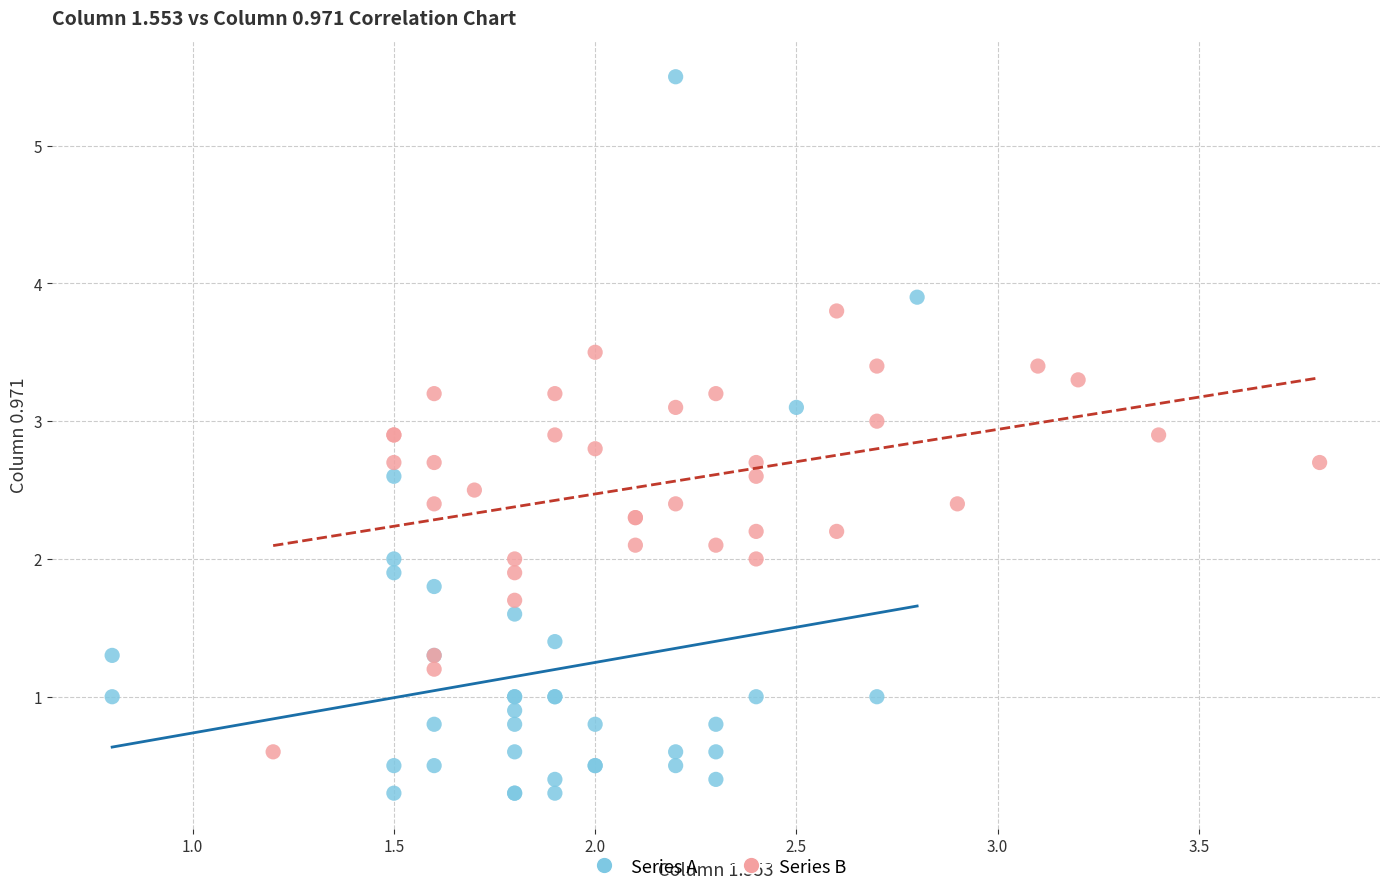

Which series contains the highest Y value?

Series A